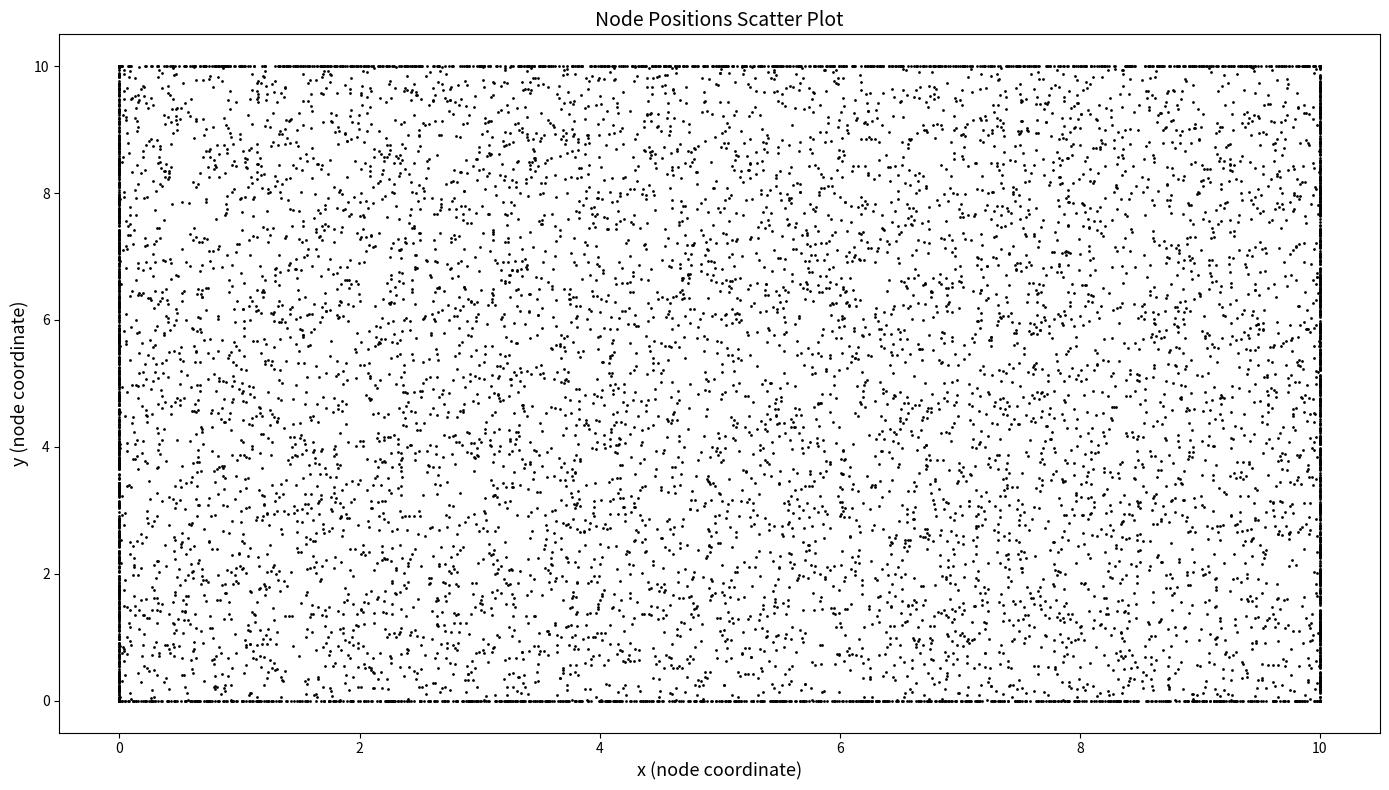

What is the range of Y values (max minus min)?

5.0